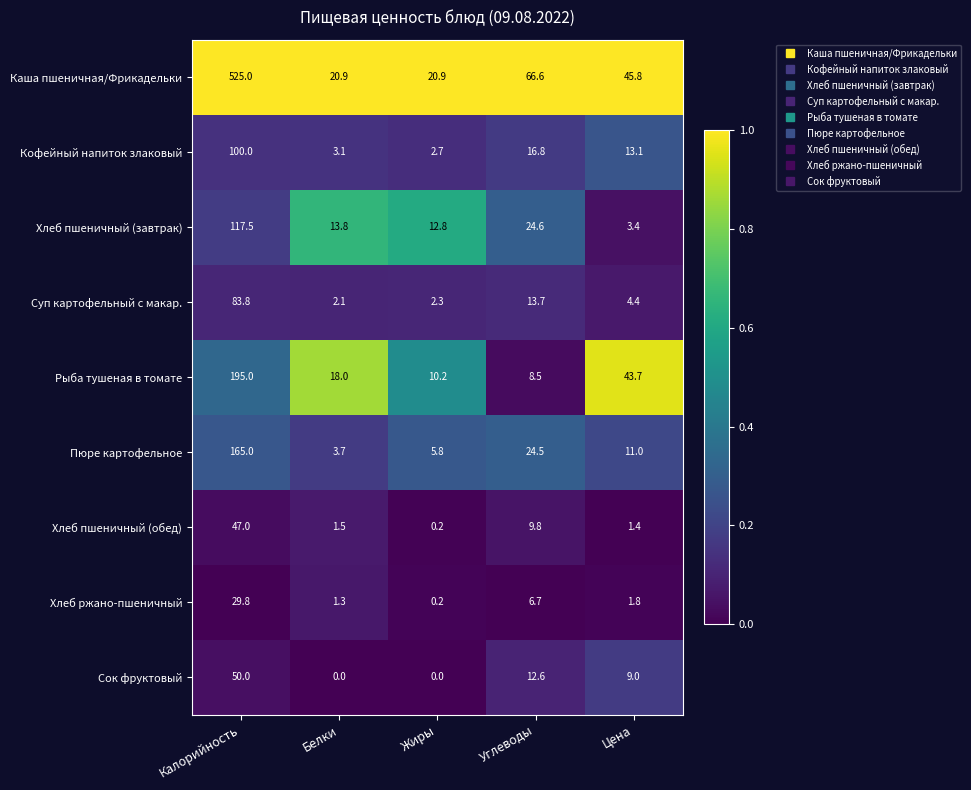

What is the difference between the highest and lowest values at Углеводы?

59.9